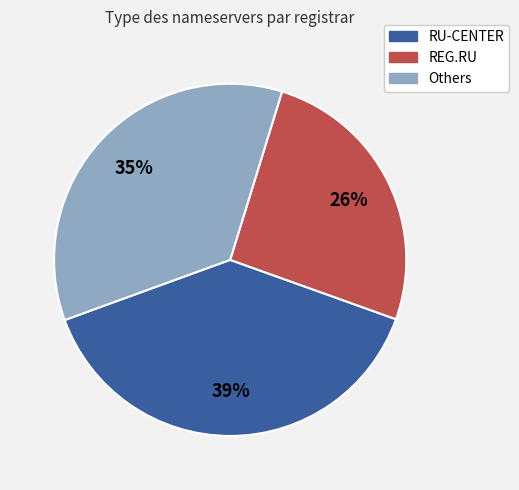

To the nearest percent, what is the average slice percentage?

33%